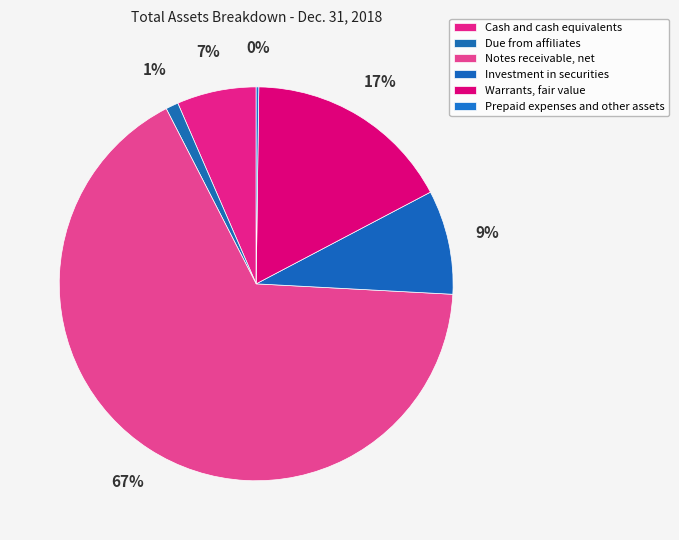

Which slice is the smallest?

Prepaid expenses and other assets